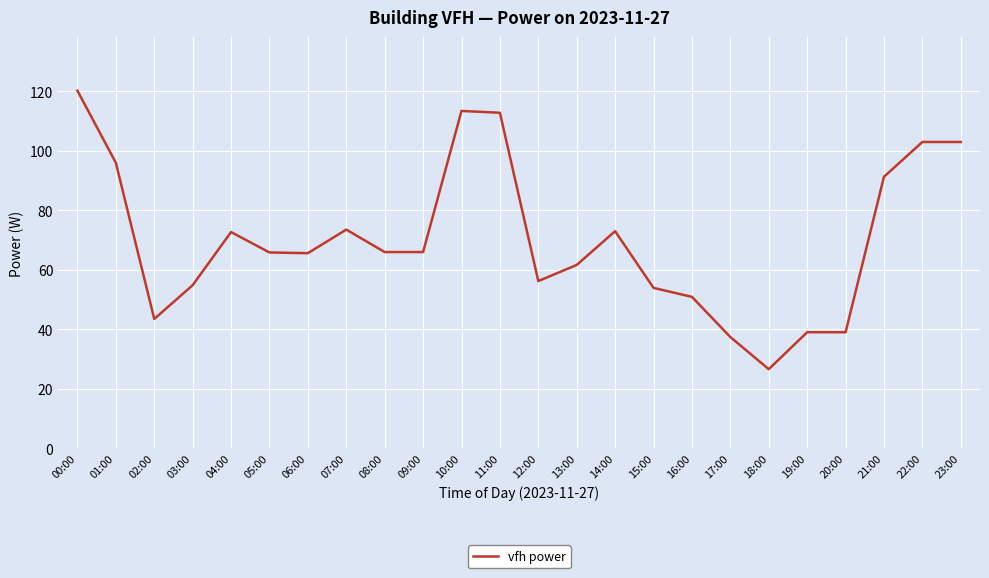

How many categories are shown in the chart?

24